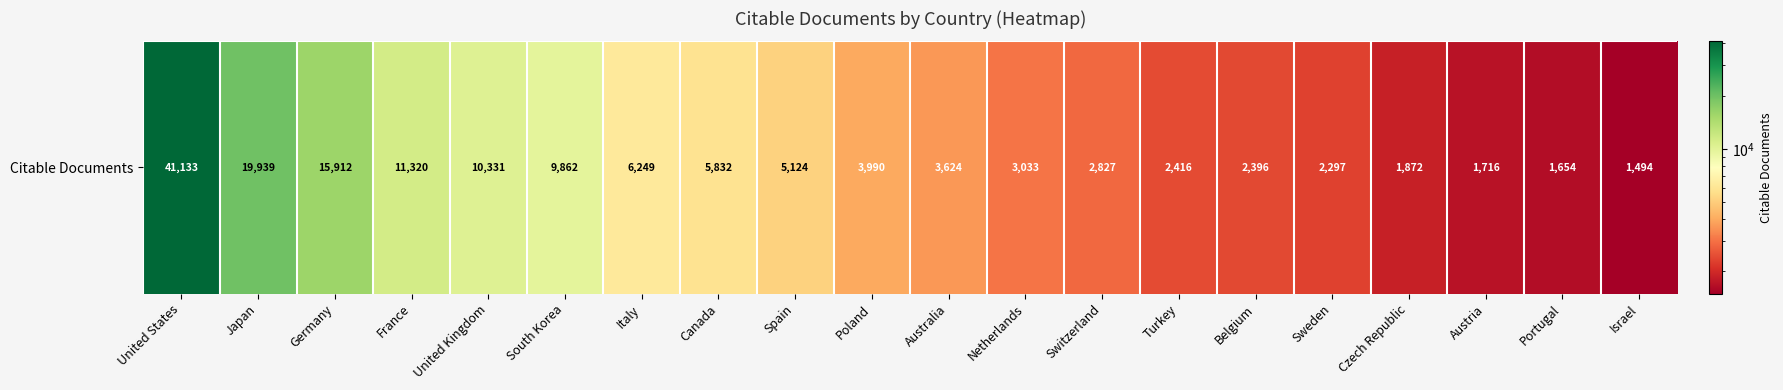

Reading right to left, what are all the values shown in this chart?

1494	1654	1716	1872	2297	2396	2416	2827	3033	3624	3990	5124	5832	6249	9862	10331	11320	15912	19939	41133